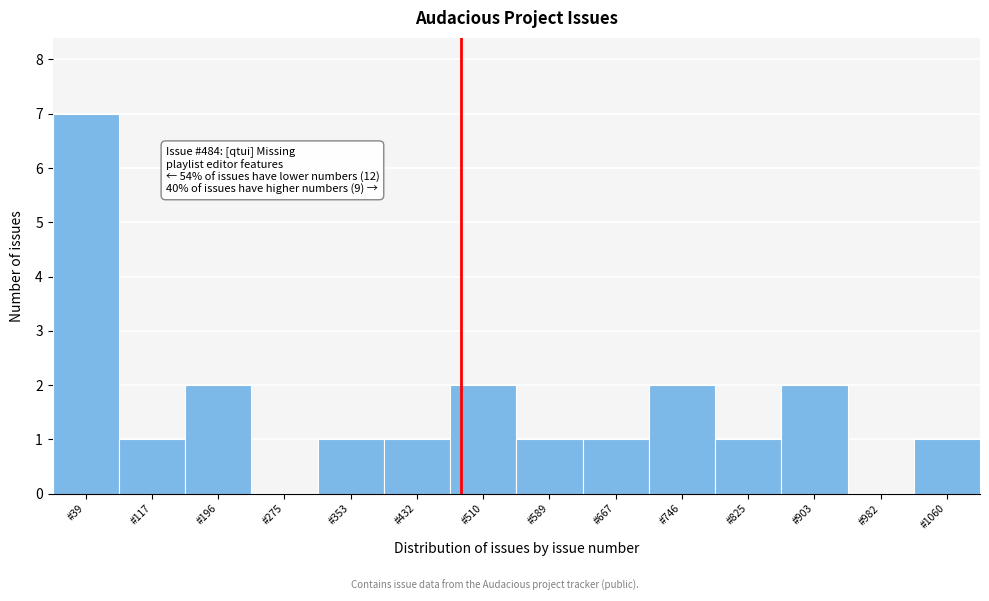

Over which range of the x-axis is the bar tallest?

0 to 80